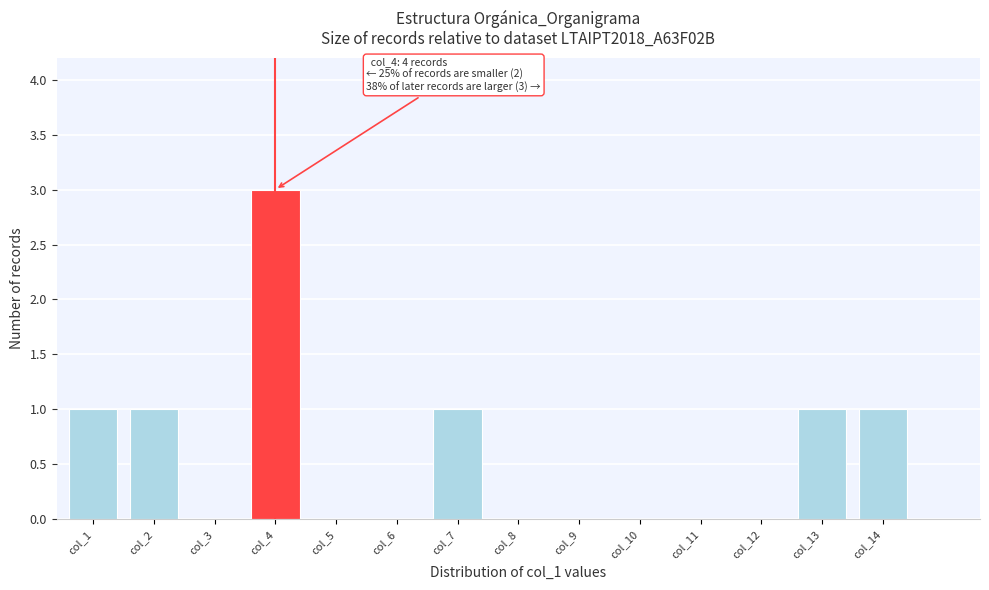

Reading right to left, what are all the values shown in this chart?

col_14=1	col_13=1	col_12=0	col_11=0	col_10=0	col_9=0	col_8=0	col_7=1	col_6=0	col_5=0	col_4=3	col_3=0	col_2=1	col_1=1